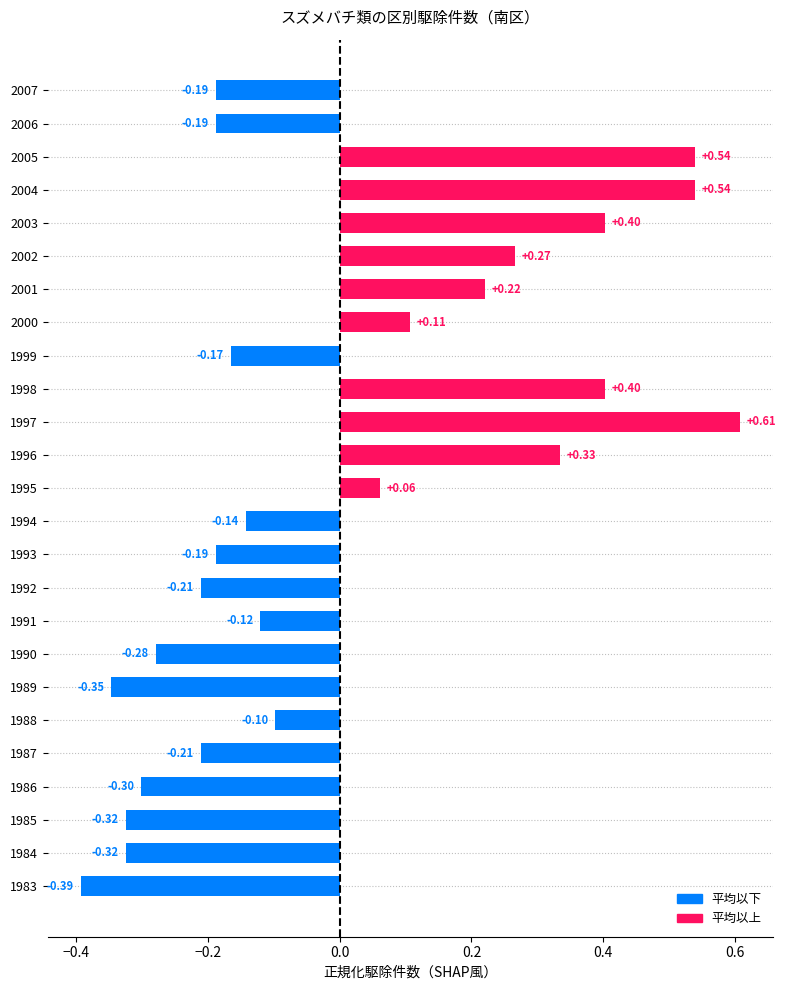

What is the change in value from 1994 to 2003?

+0.5